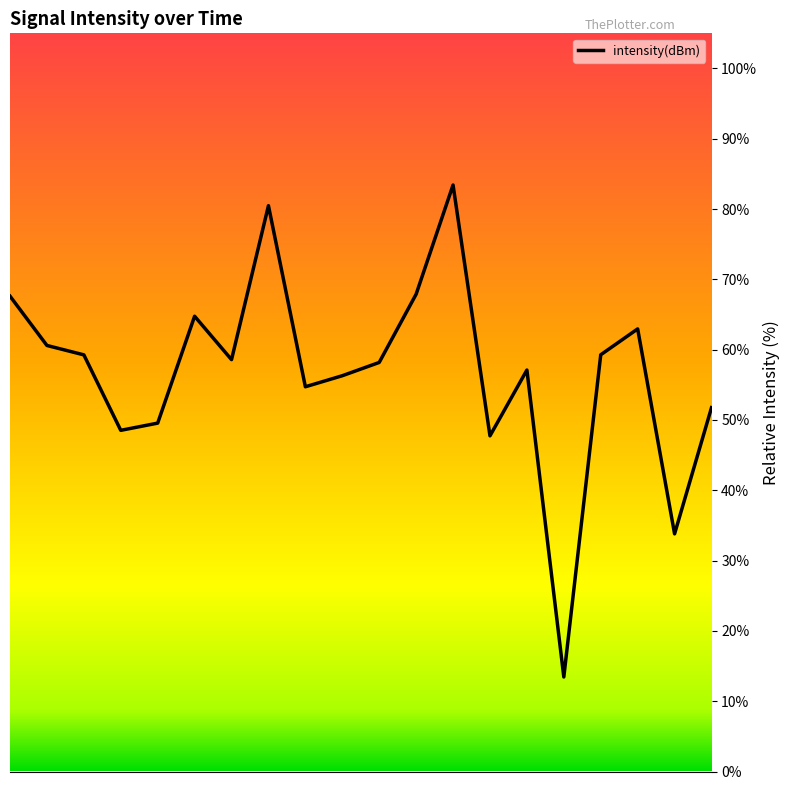

What is the minimum value shown in the chart?

13.4